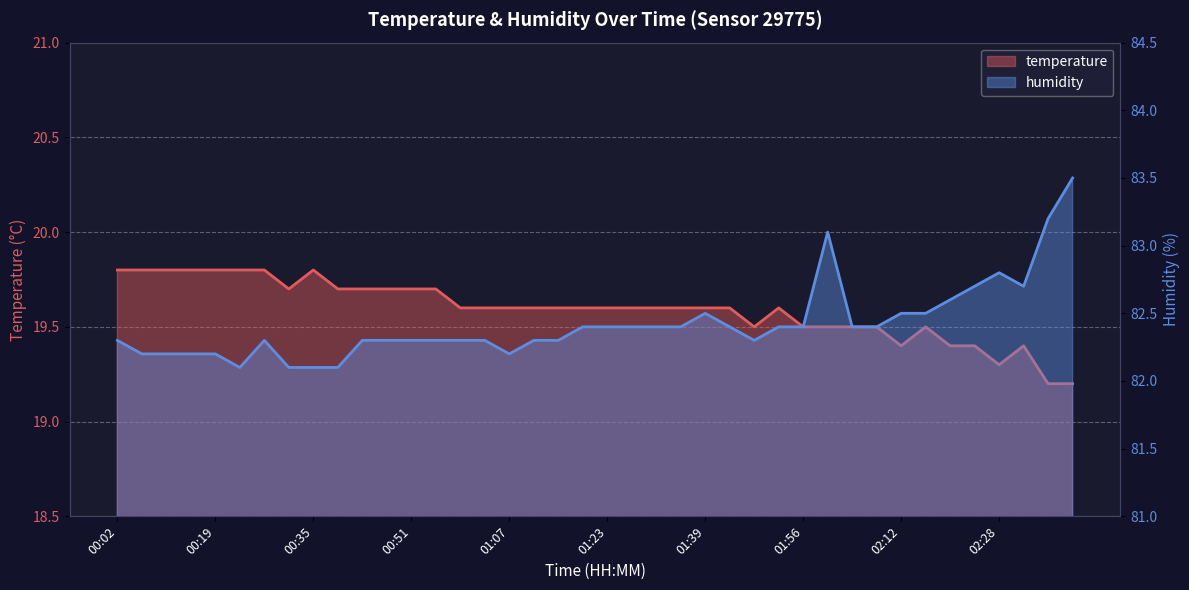

Which series has the largest total across all categories?

humidity